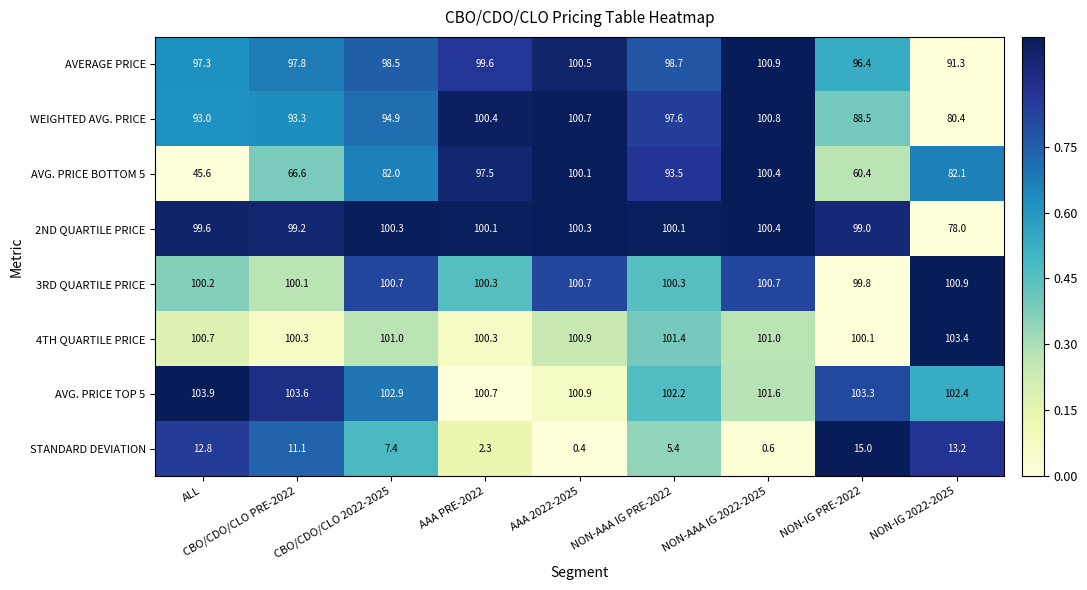

Rank the series at CBO/CDO/CLO PRE-2022 from highest to lowest value.

AVG. PRICE TOP 5, 4TH QUARTILE PRICE, 3RD QUARTILE PRICE, 2ND QUARTILE PRICE, AVERAGE PRICE, WEIGHTED AVG. PRICE, AVG. PRICE BOTTOM 5, STANDARD DEVIATION